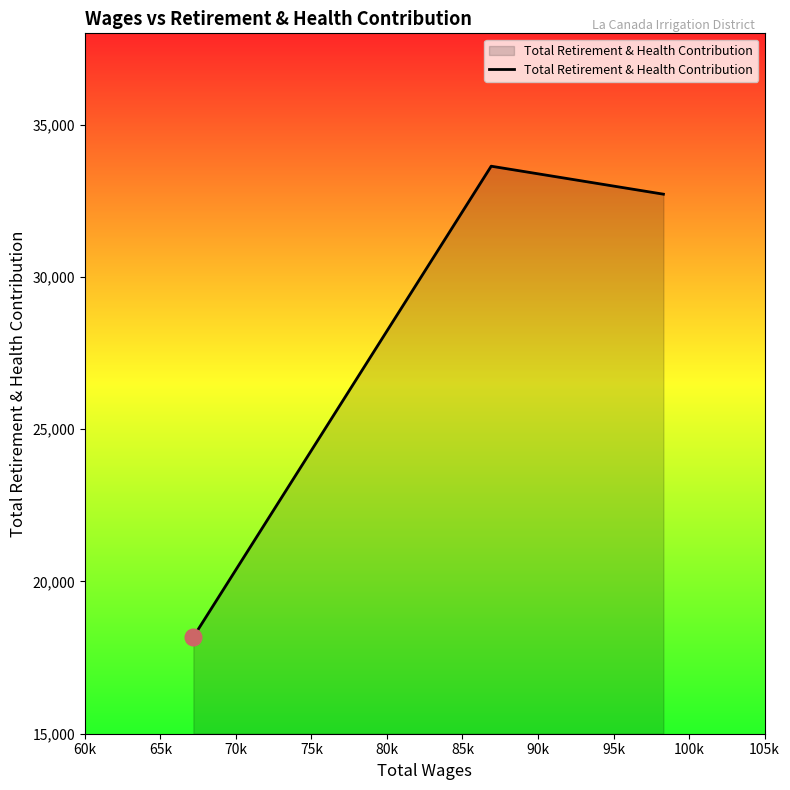

What is the average value?

28178